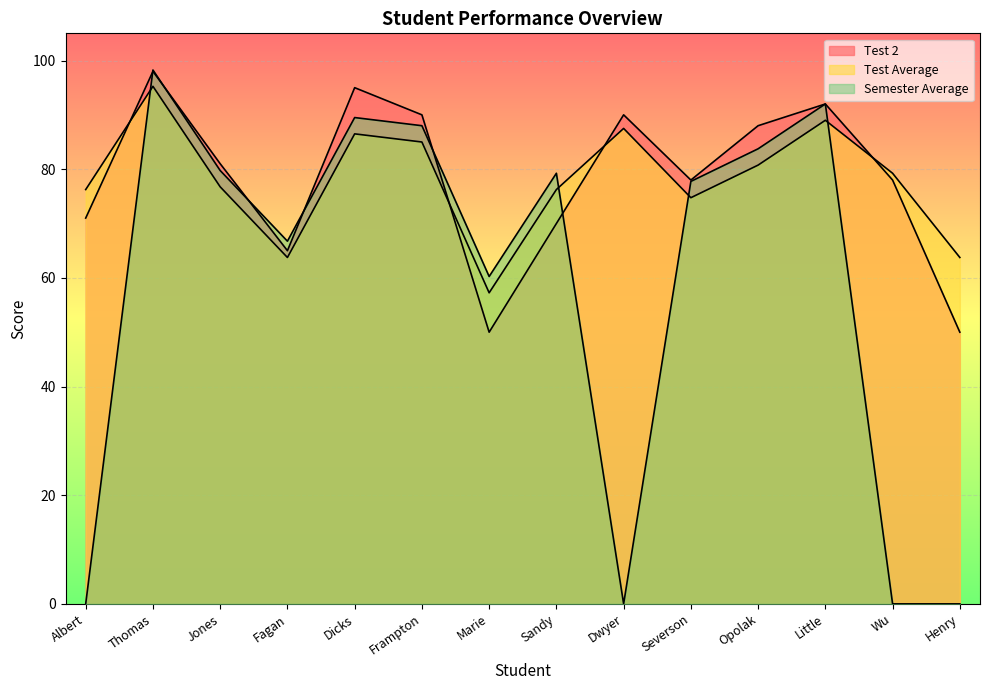

What is the sum of all Semester Average values?

815.2